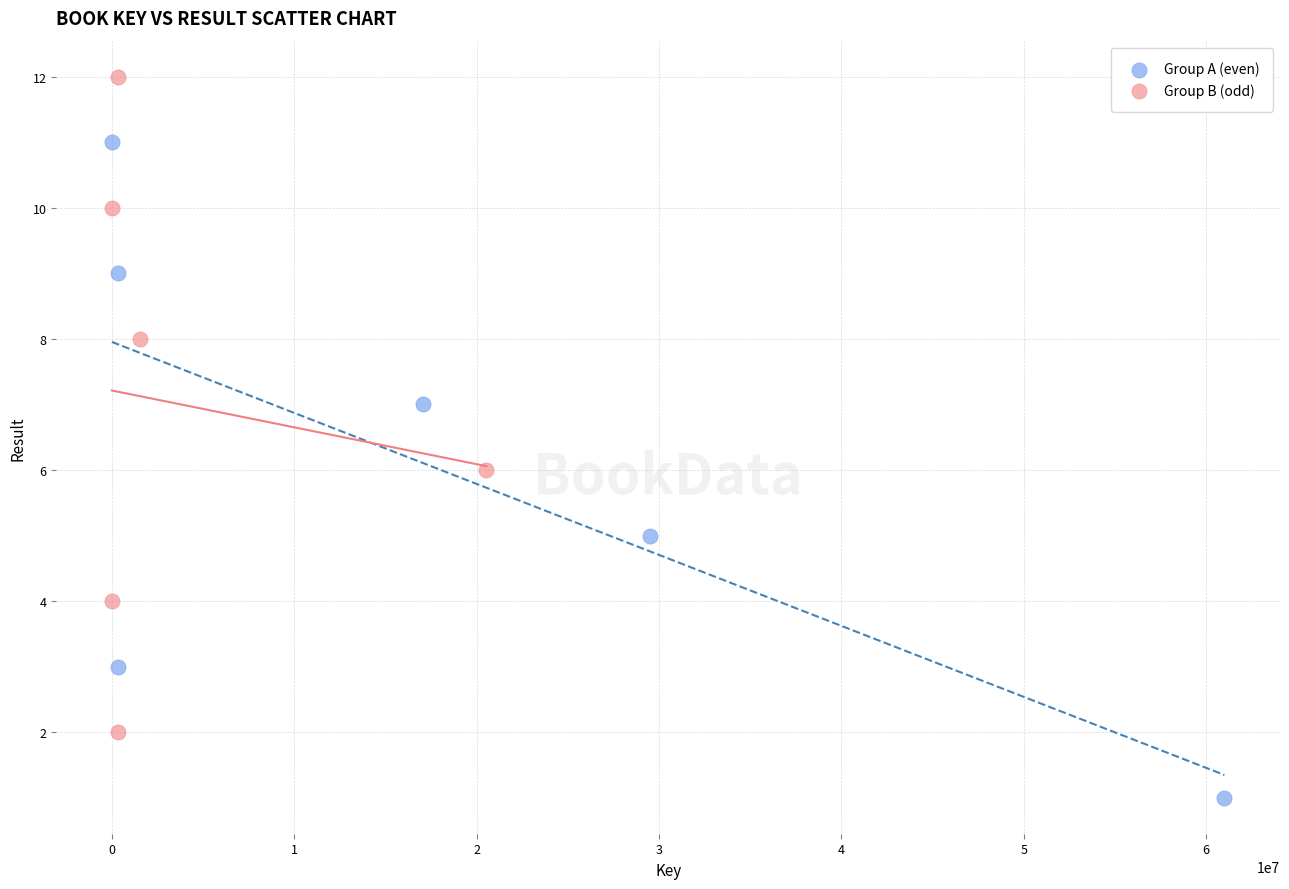

Which series contains the lowest Y value?

Group A (even)